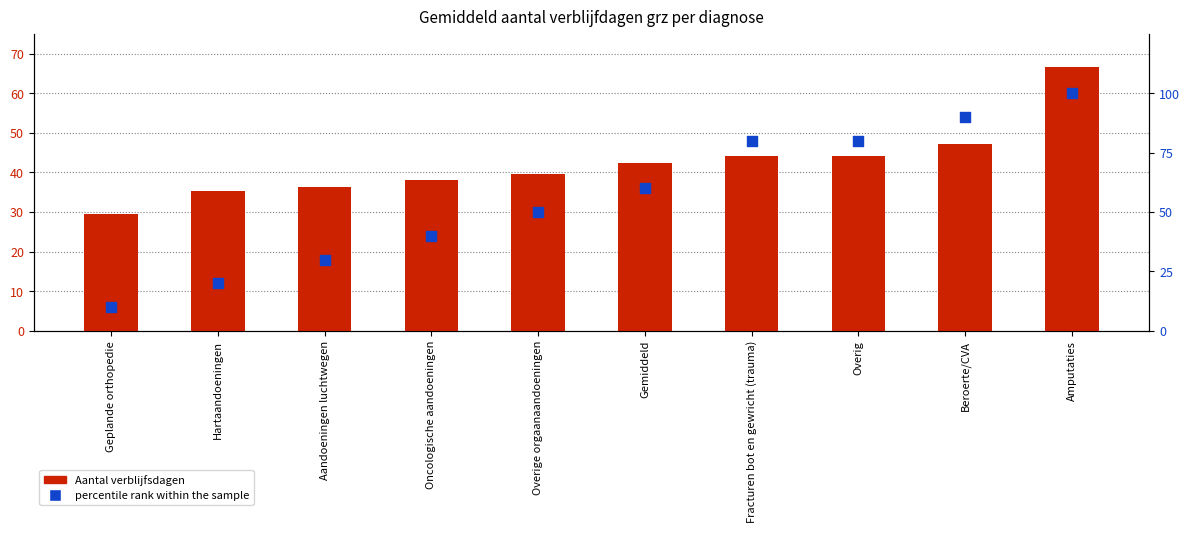

What are all the series names shown in the legend?

Aantal verblijfsdagen, percentile rank within the sample